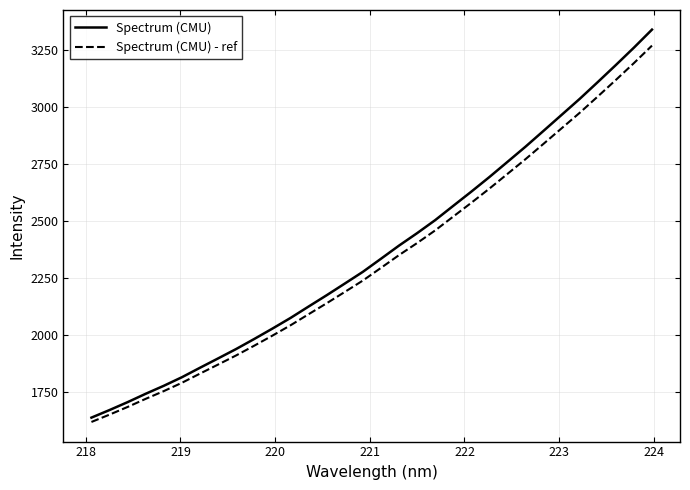

How many values in the Spectrum (CMU) - ref series exceed 2294?

16